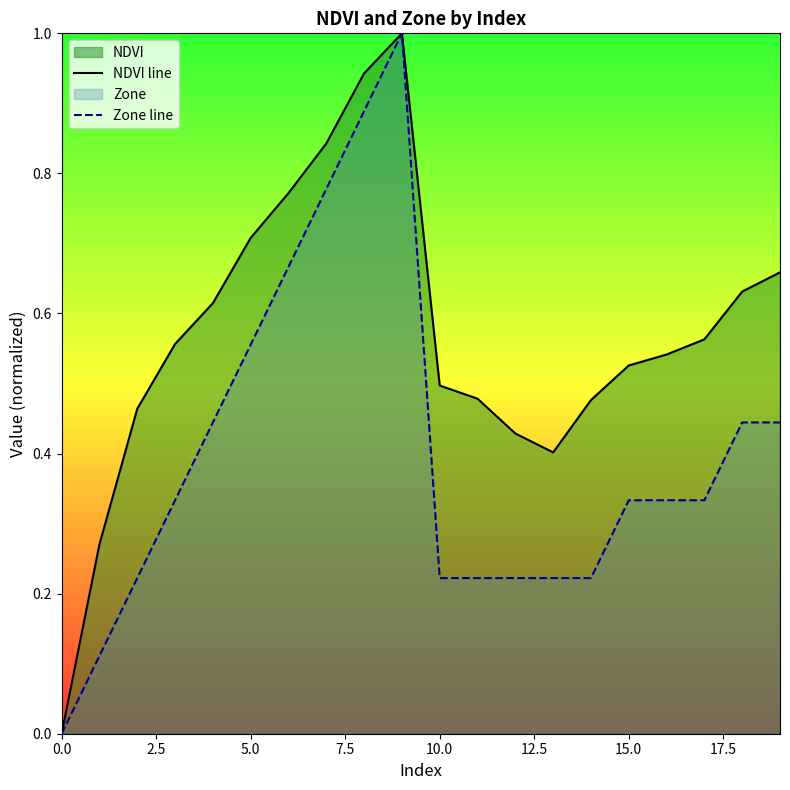

How many interior local valleys does the NDVI line series have?

1